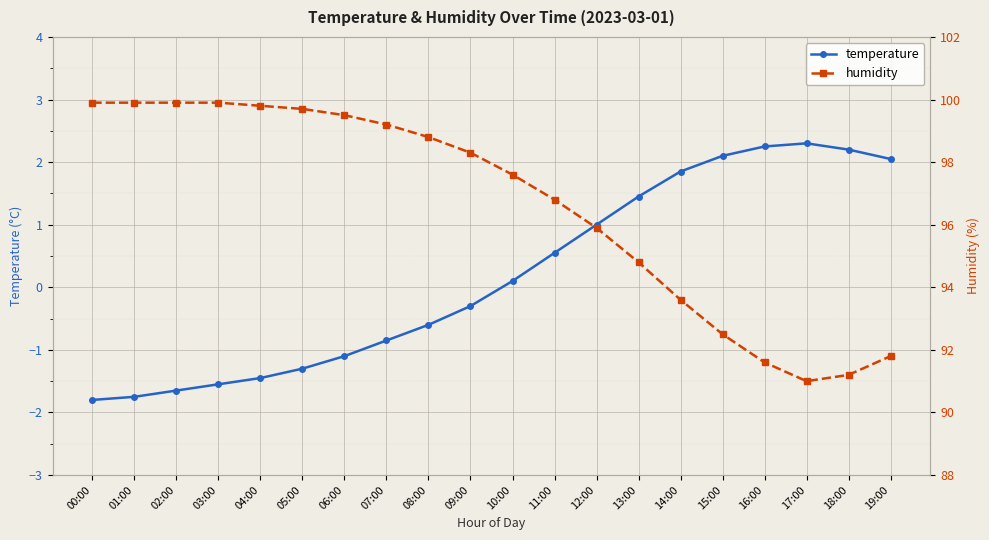

How many lines are shown in the chart?

2